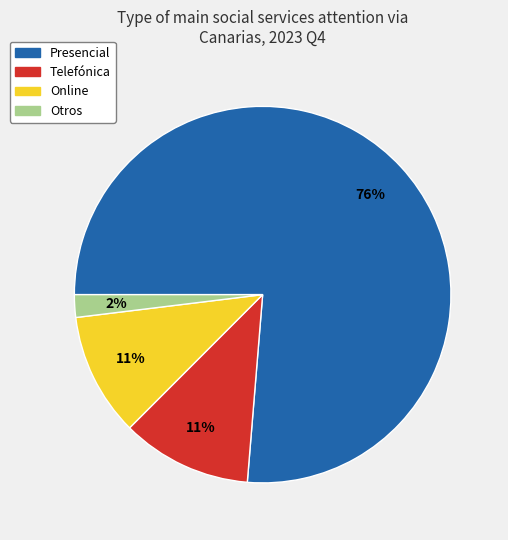

Which slice is the largest?

Presencial